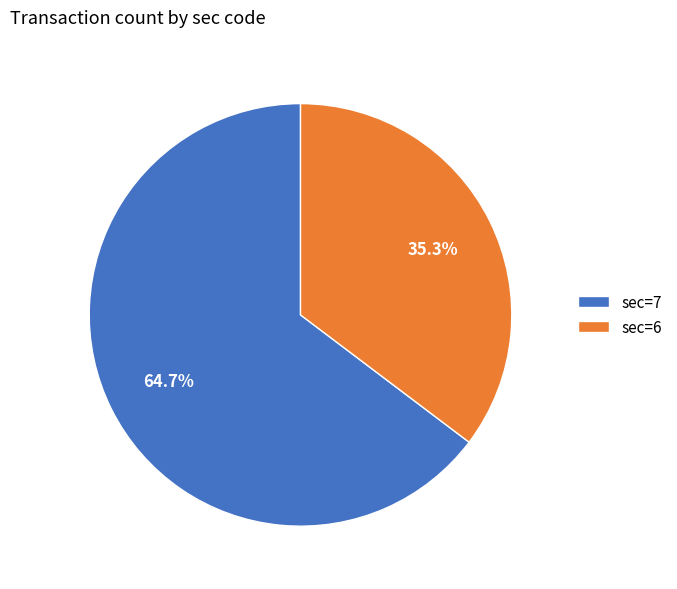

Is sec=6 the majority of the pie?

No